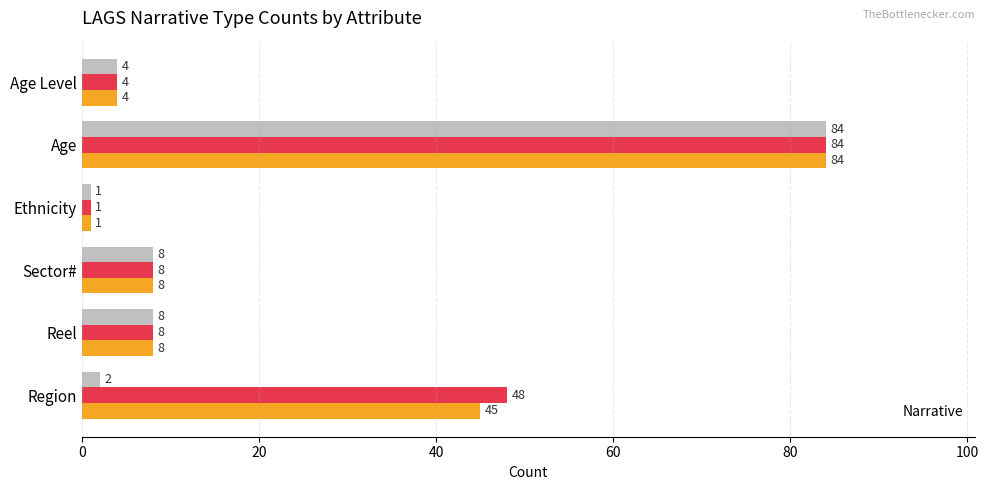

At how many categories does at least one series exceed 3?

5